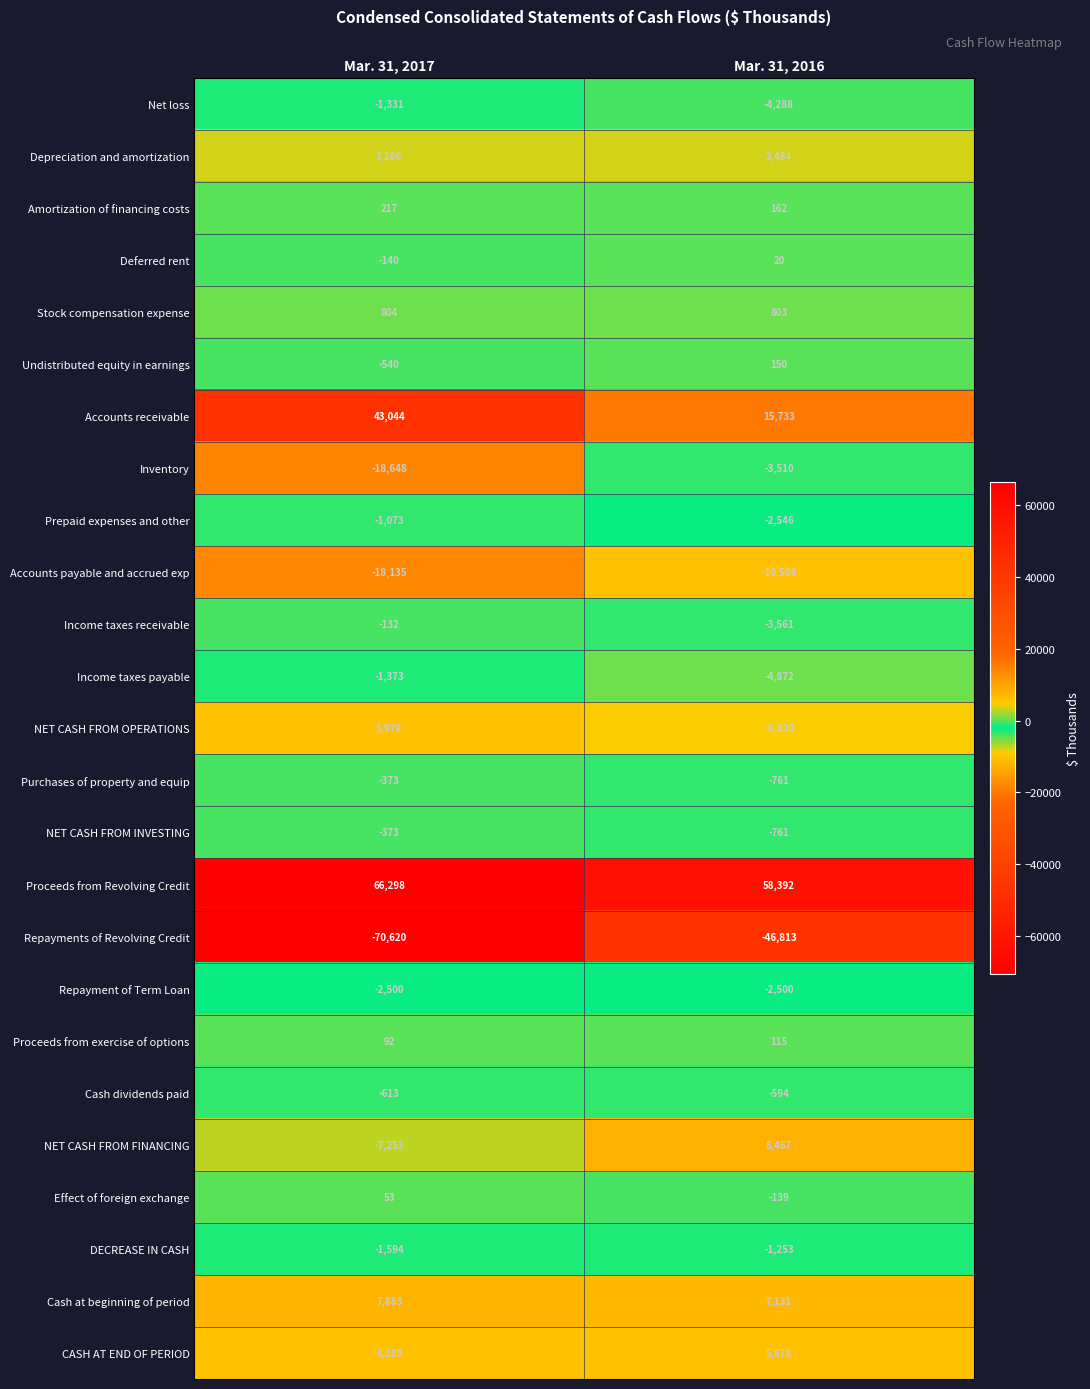

Which label corresponds to the smallest value in the chart?

Mar. 31, 2017